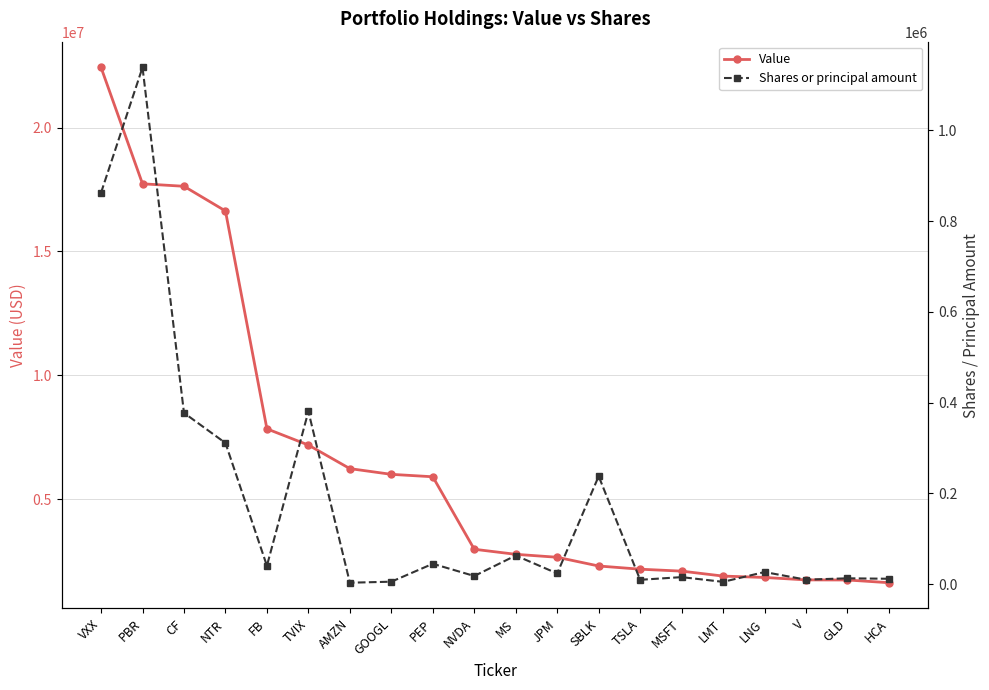

What position from the right is TVIX?

15